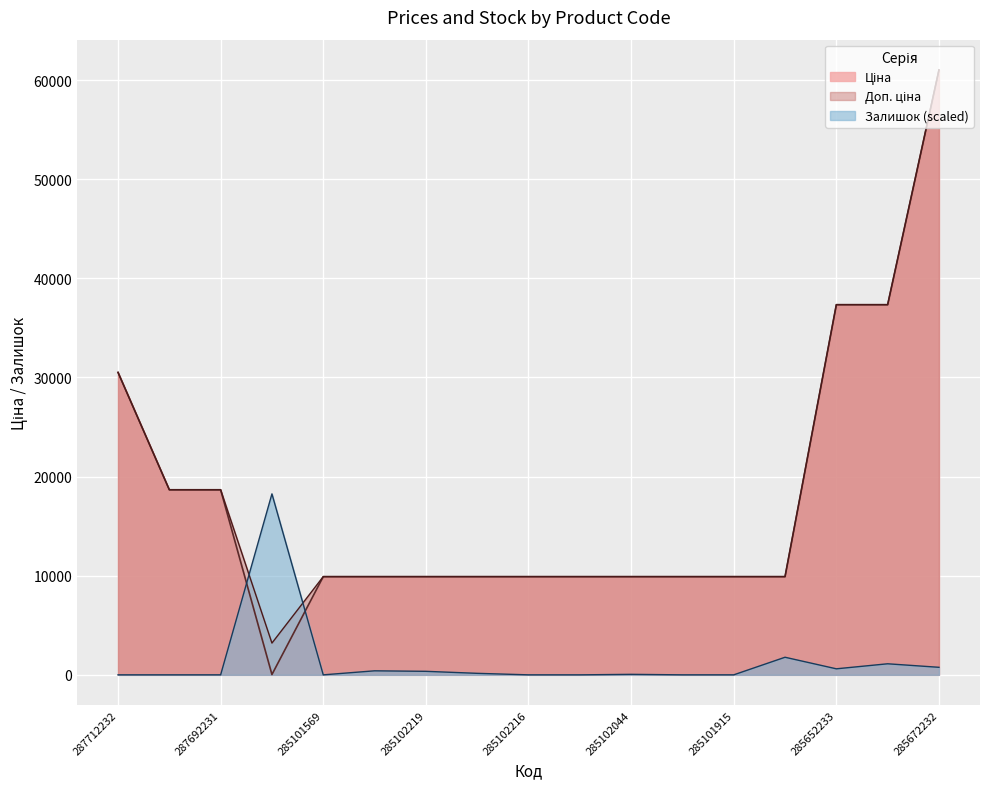

True or false: Доп. ціна and Ціна cross at least once.

False